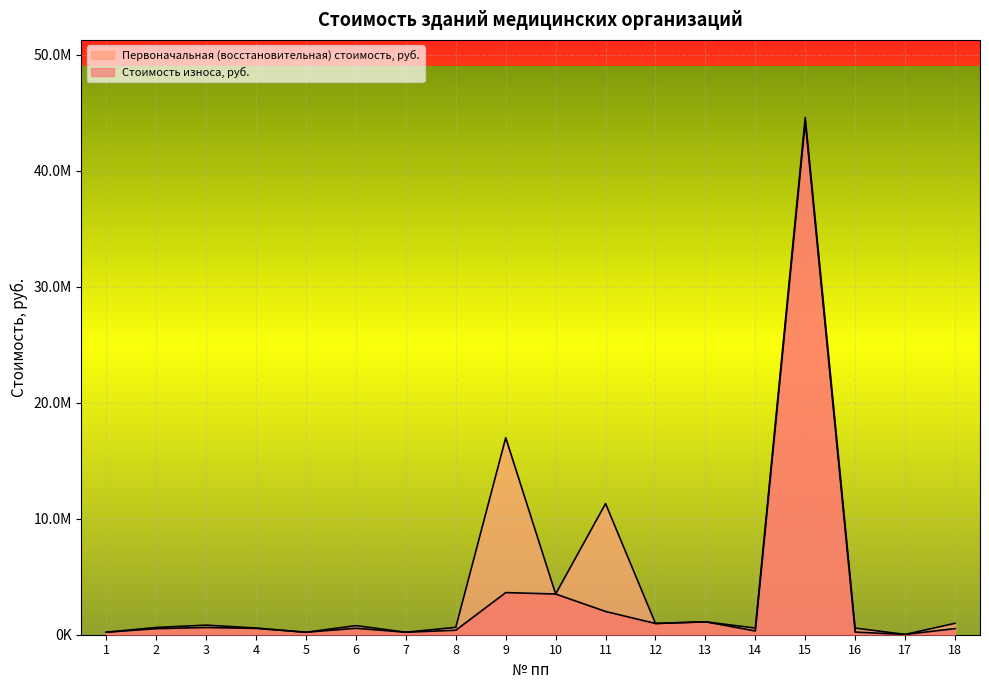

Where does the Первоначальная (восстановительная) стоимость, руб. series first go above 784000?

3